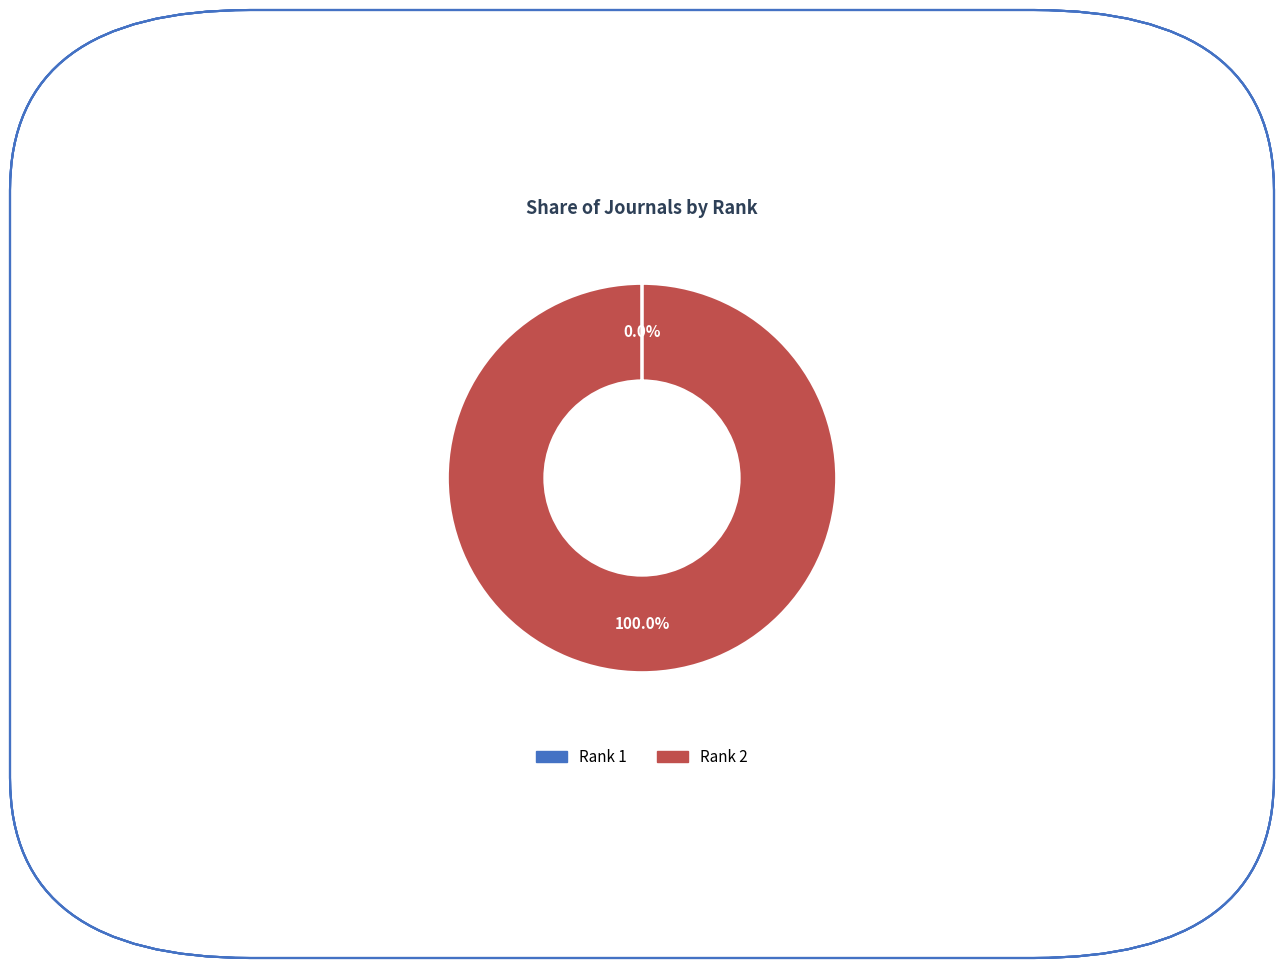

Is there any slice that represents more than half of the pie?

Yes